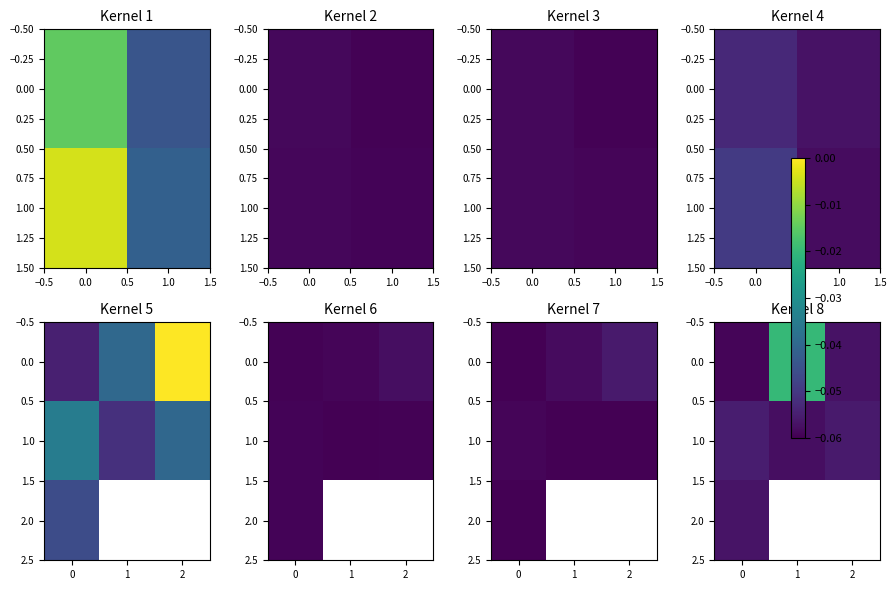

Is it true that row_0 equals -0.0 at 0.0?

False